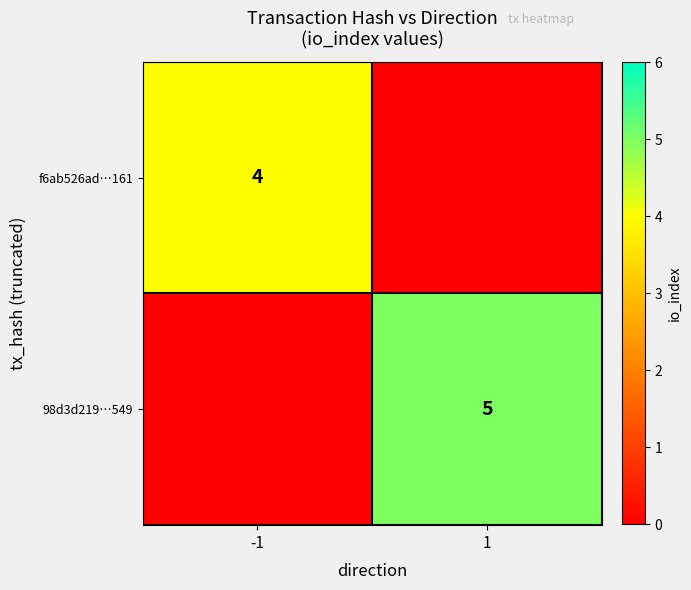

Is the value of 98d3d219…549 at 1 greater than the value of f6ab526ad…161 at -1?

Yes